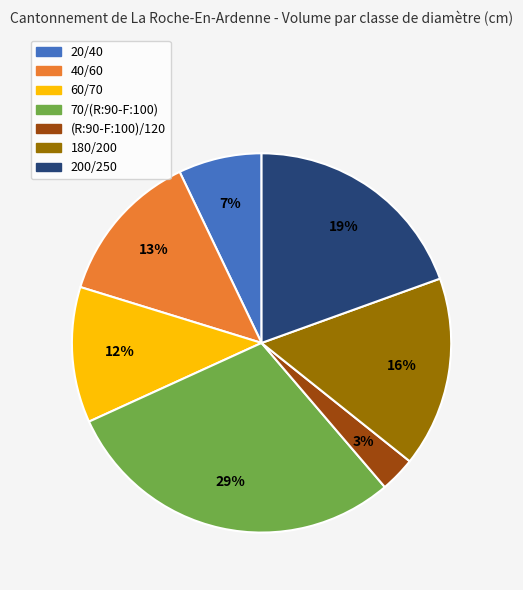

Rank the categories by value from highest to lowest.

70/(R:90-F:100), 200/250, 180/200, 40/60, 60/70, 20/40, (R:90-F:100)/120